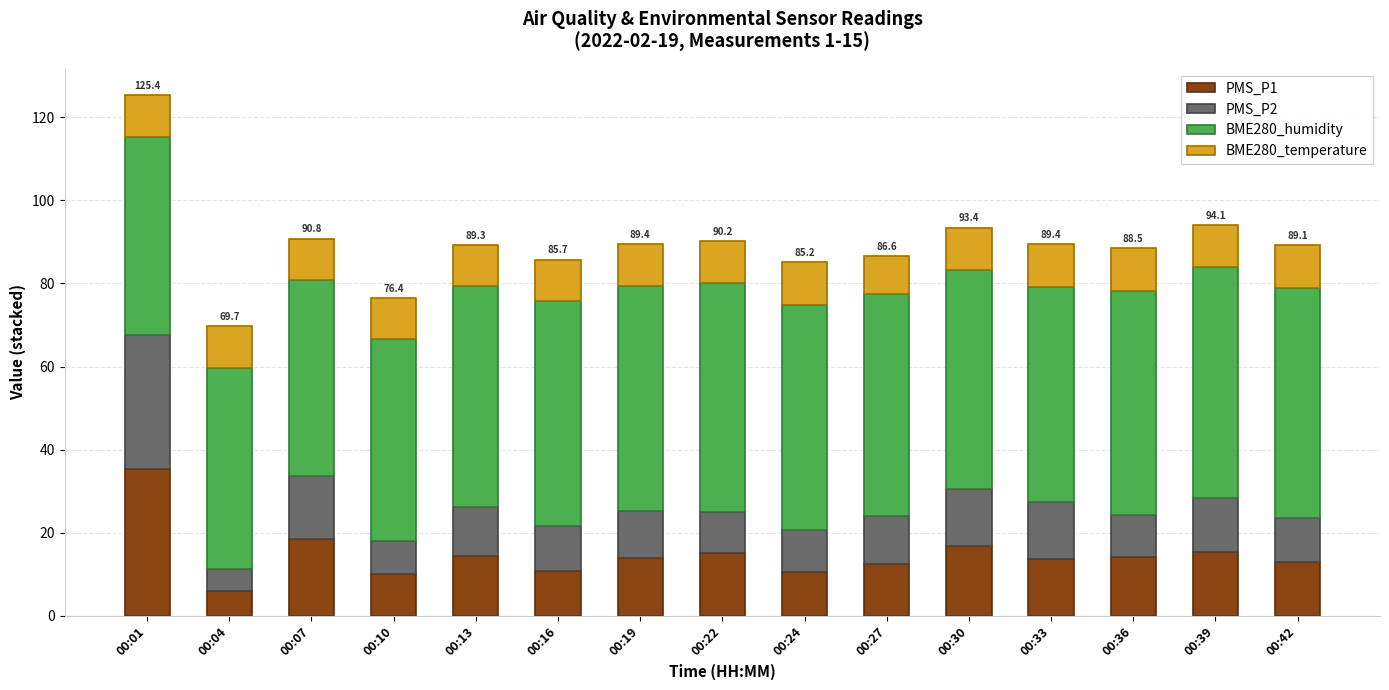

The PMS_P1 series shows 7.9 at 00:30. True or false?

False